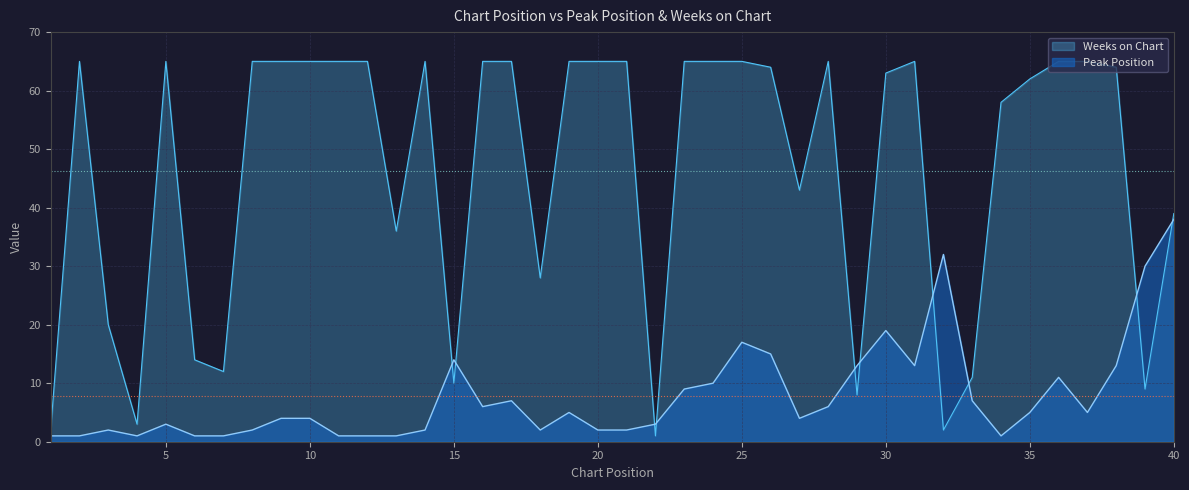

Reading left to right, list all the values displayed in this chart.

Peak Position: 1=1	2=1	3=2	4=1	5=3	6=1	7=1	8=2	9=4	10=4	11=1	12=1	13=1	14=2	15=14	16=6	17=7	18=2	19=5	20=2	21=2	22=3	23=9	24=10	25=17	26=15	27=4	28=6	29=13	30=19	31=13	32=32	33=7	34=1	35=5	36=11	37=5	38=13	39=30	40=38
Weeks on Chart: 1=2	2=65	3=20	4=3	5=65	6=14	7=12	8=65	9=65	10=65	11=65	12=65	13=36	14=65	15=10	16=65	17=65	18=28	19=65	20=65	21=65	22=1	23=65	24=65	25=65	26=64	27=43	28=65	29=8	30=63	31=65	32=2	33=11	34=58	35=62	36=65	37=65	38=64	39=9	40=39